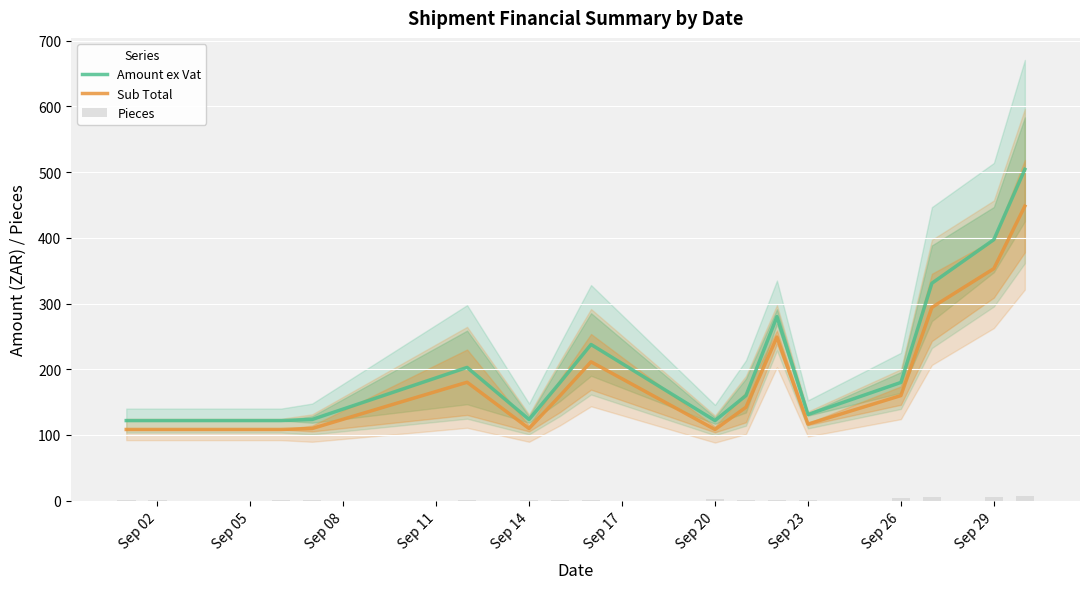

What is the maximum value shown in the chart?

504.2